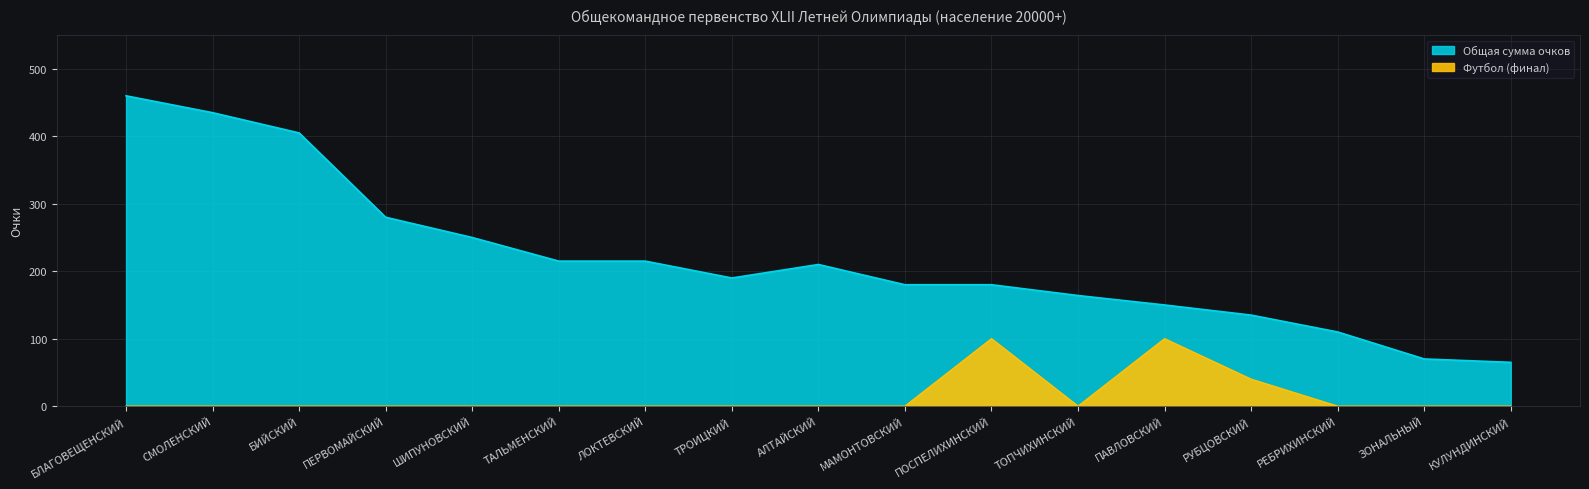

What is the label of the 14th point from the right?

ПЕРВОМАЙСКИЙ